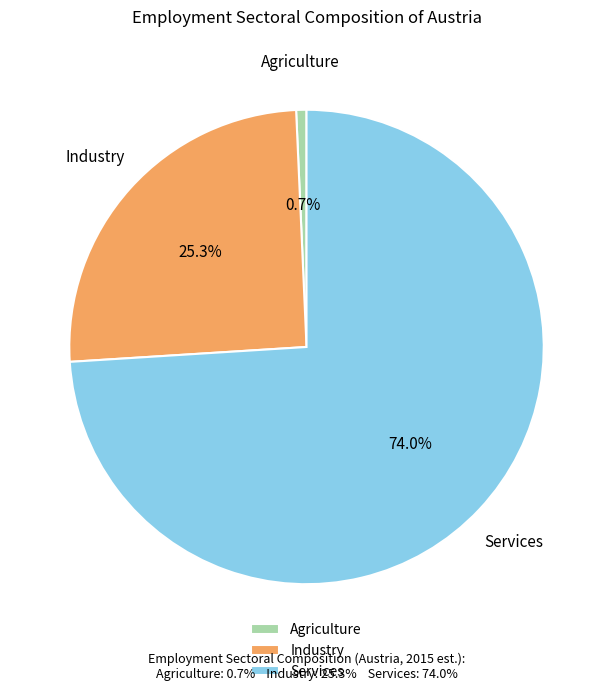

Approximately how many times larger is the value at Services compared to Industry?

2.9